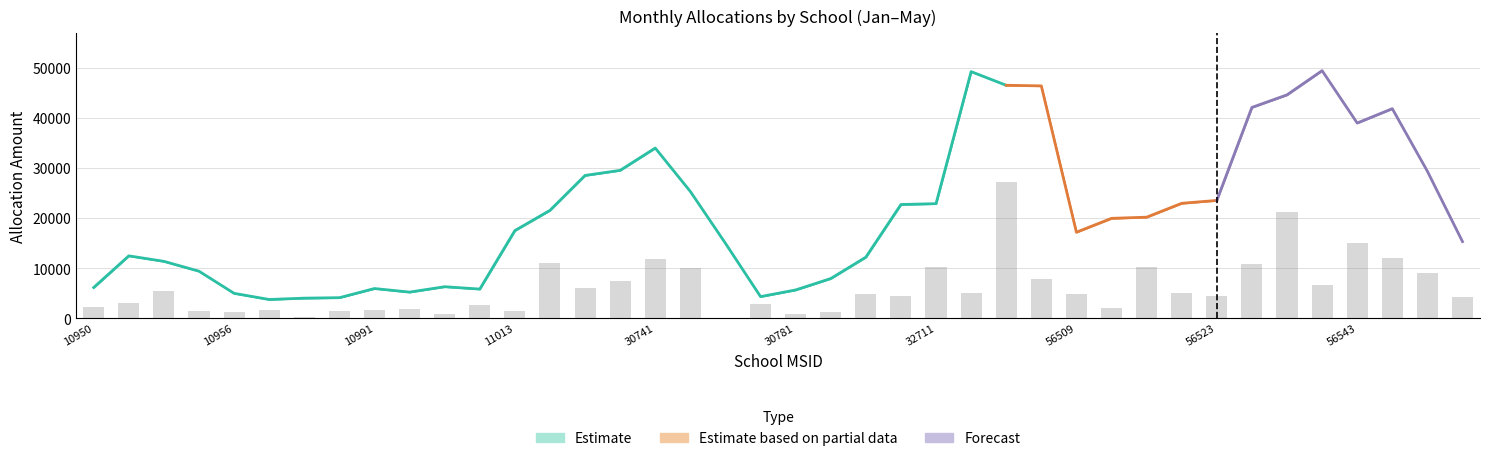

At which category does the chart reach its minimum across all series?

30764